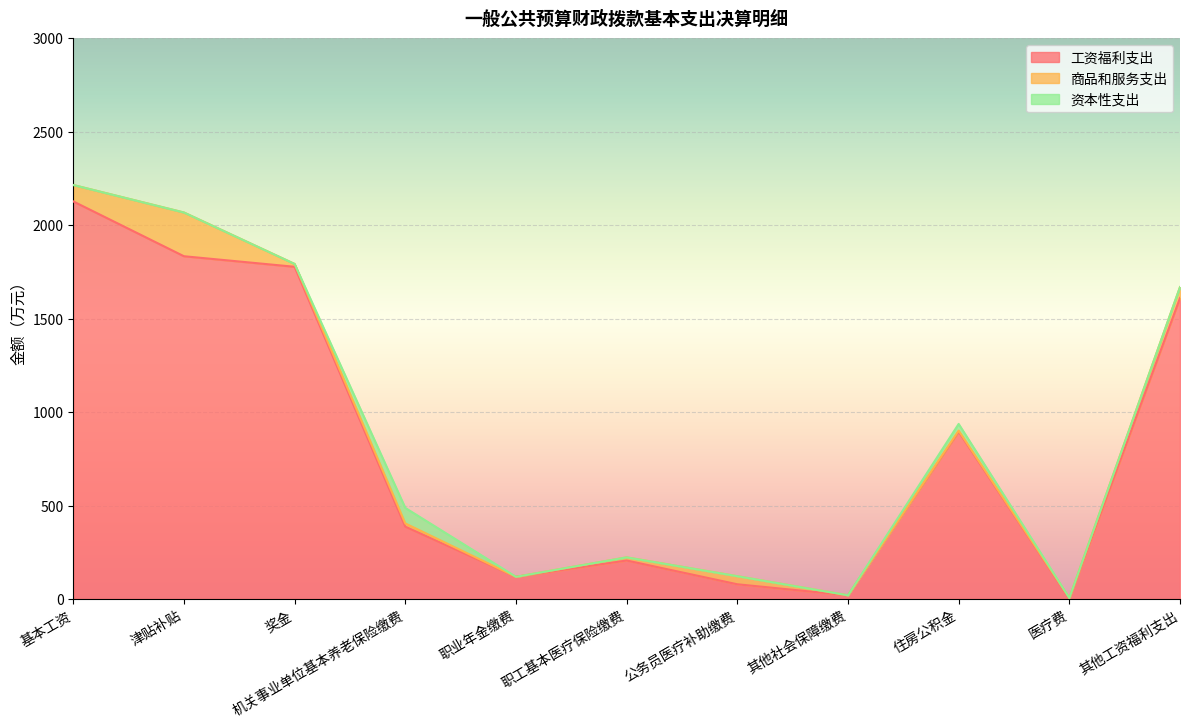

How many data points does each series have?

11